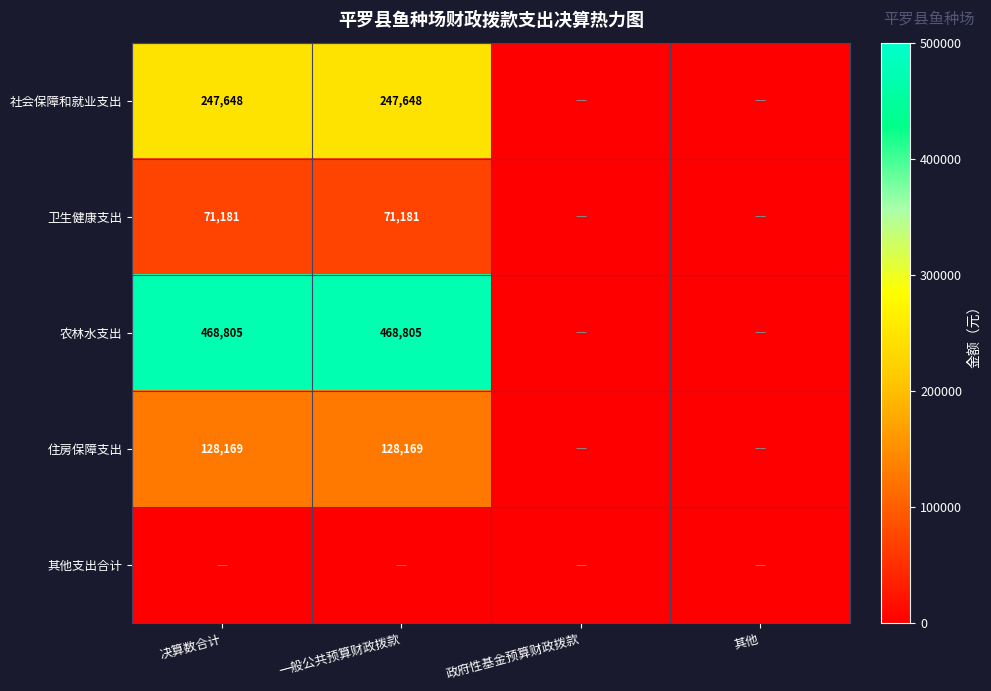

Is it true that 社会保障和就业支出 equals 247648 at 决算数合计?

True